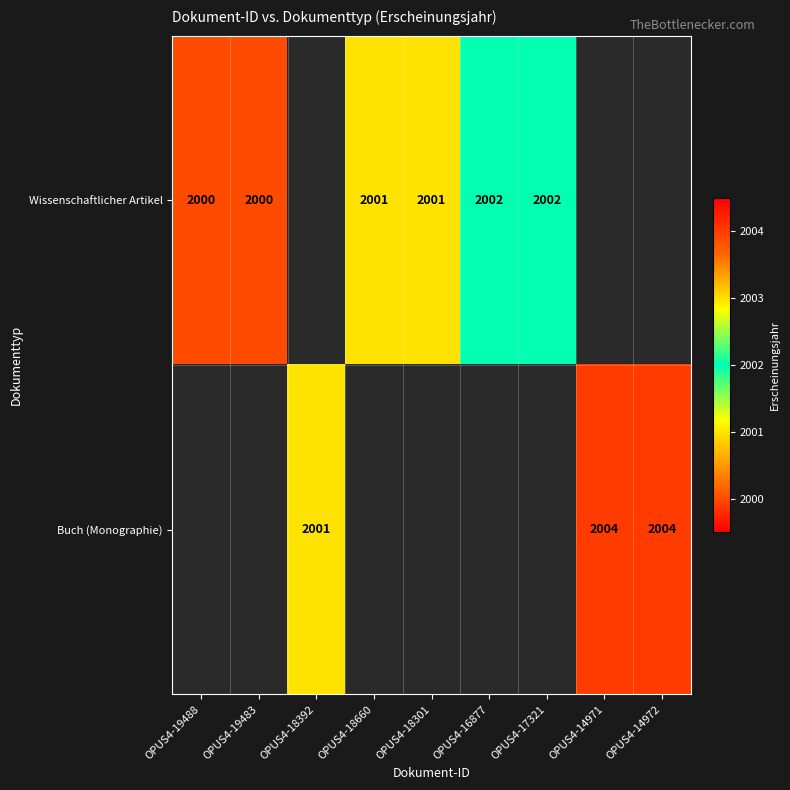

The value of Wissenschaftlicher Artikel at OPUS4-17321 is 2617. True or false?

False